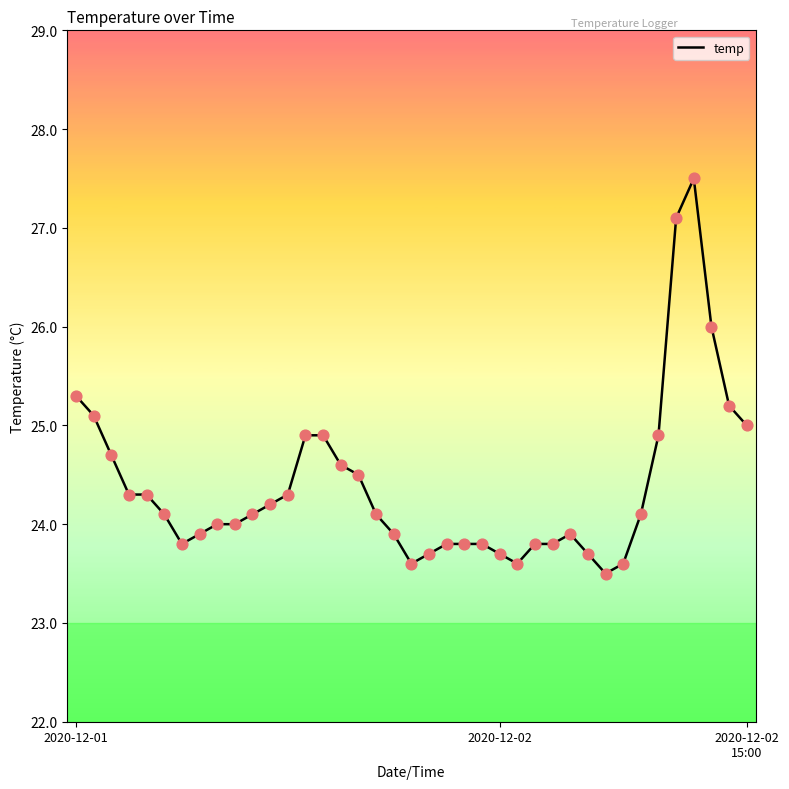

What is the maximum value shown in the chart?

27.5